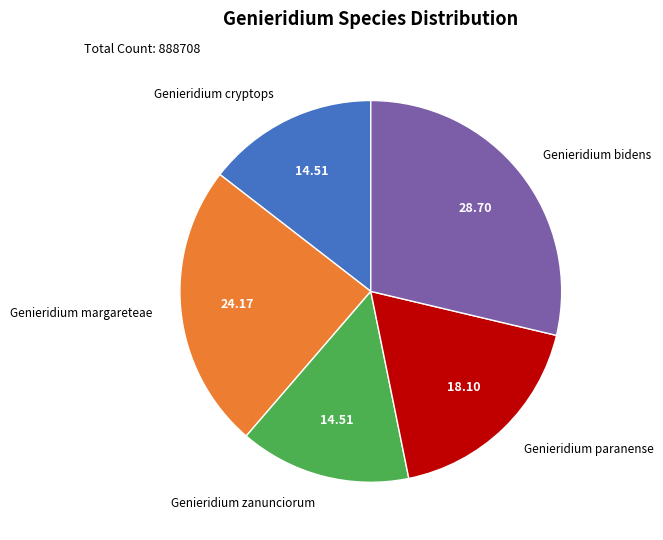

How many segments does this pie chart have?

5